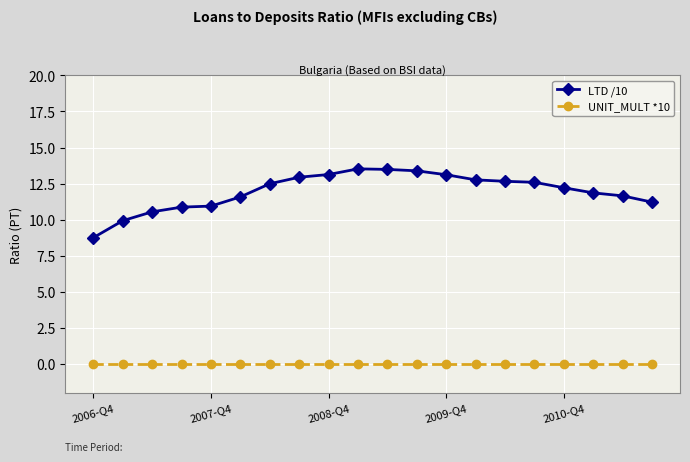

What is the difference between the maximum and minimum values in the LTD /10 series?

4.8